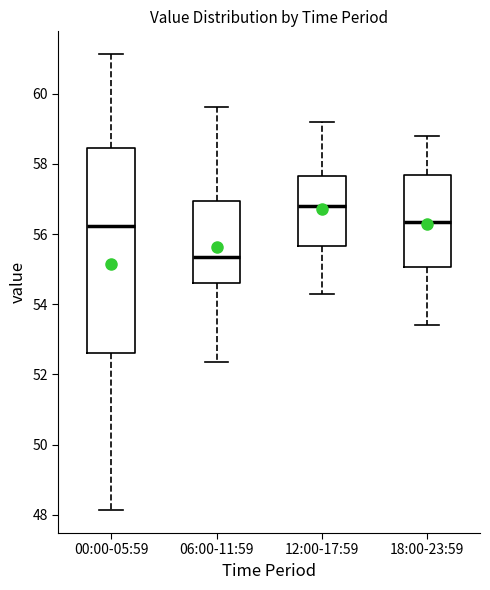

Where does the median line of the box for 12:00-17:59 sit on the y-axis? The values are not printed on the chart, so give them approximately, as read against the axis.

56.8